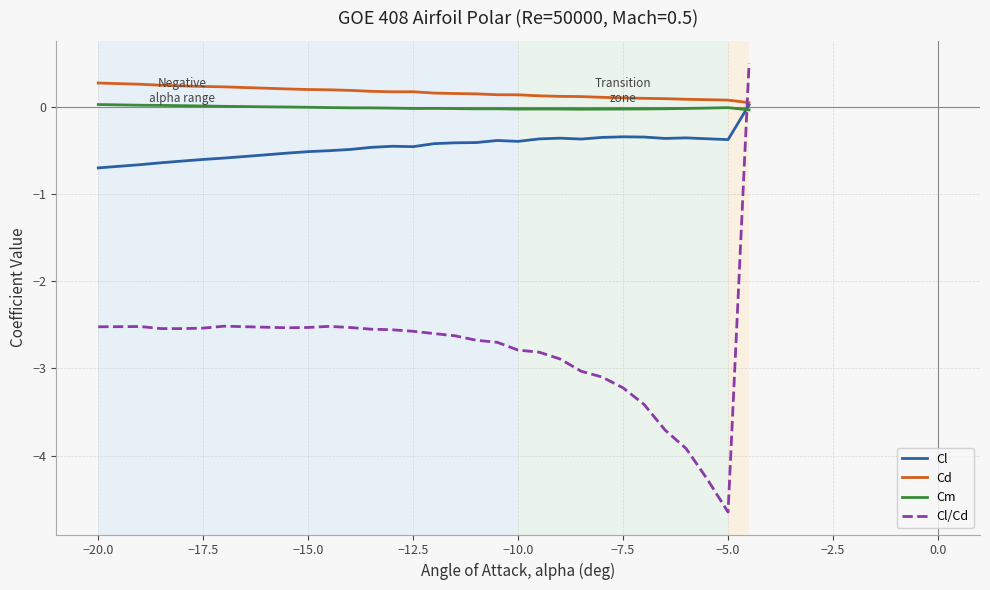

Which series has the largest range (max minus min)?

Cl/Cd